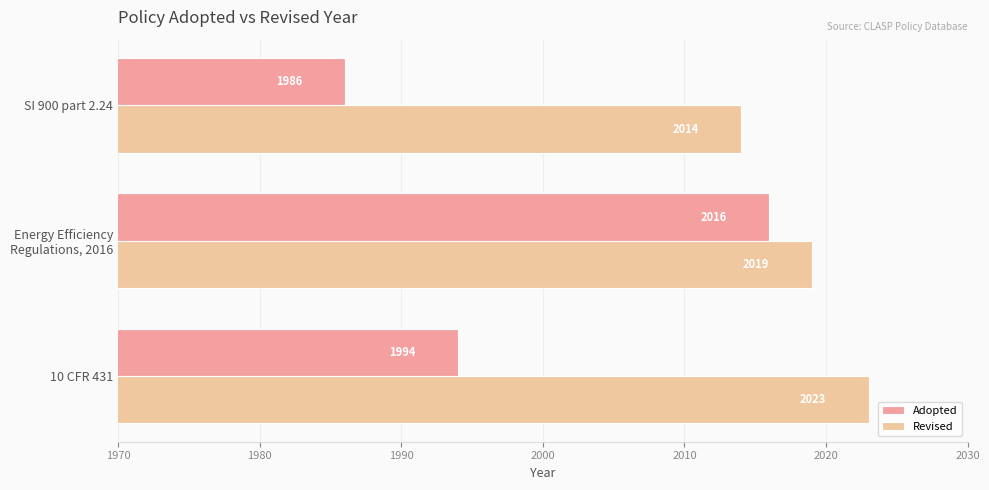

What is the total value across all series at 10 CFR 431?

4017